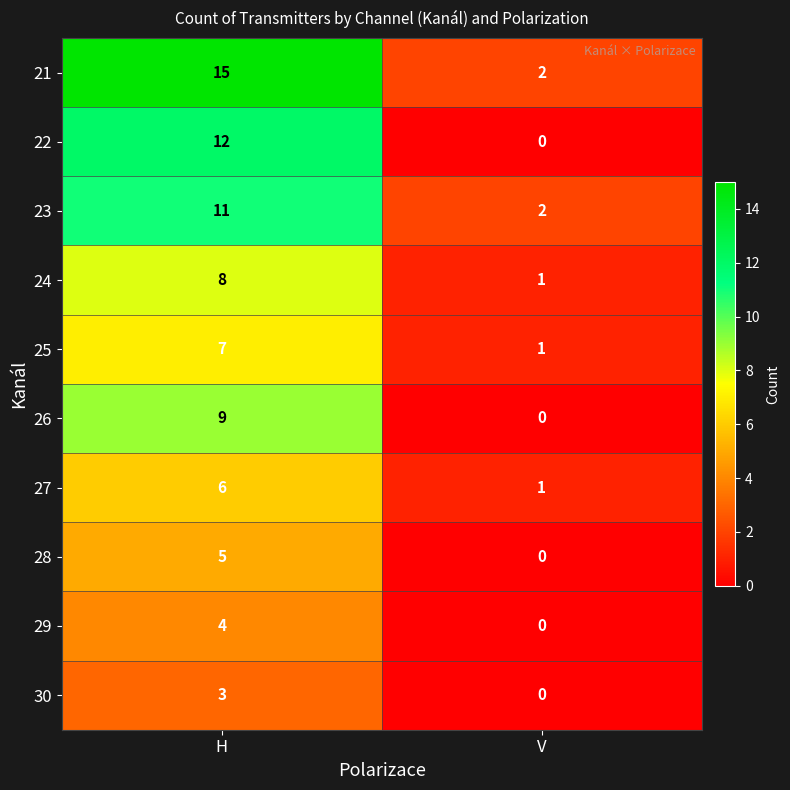

What is the sum of the 29 values at V and H?

4